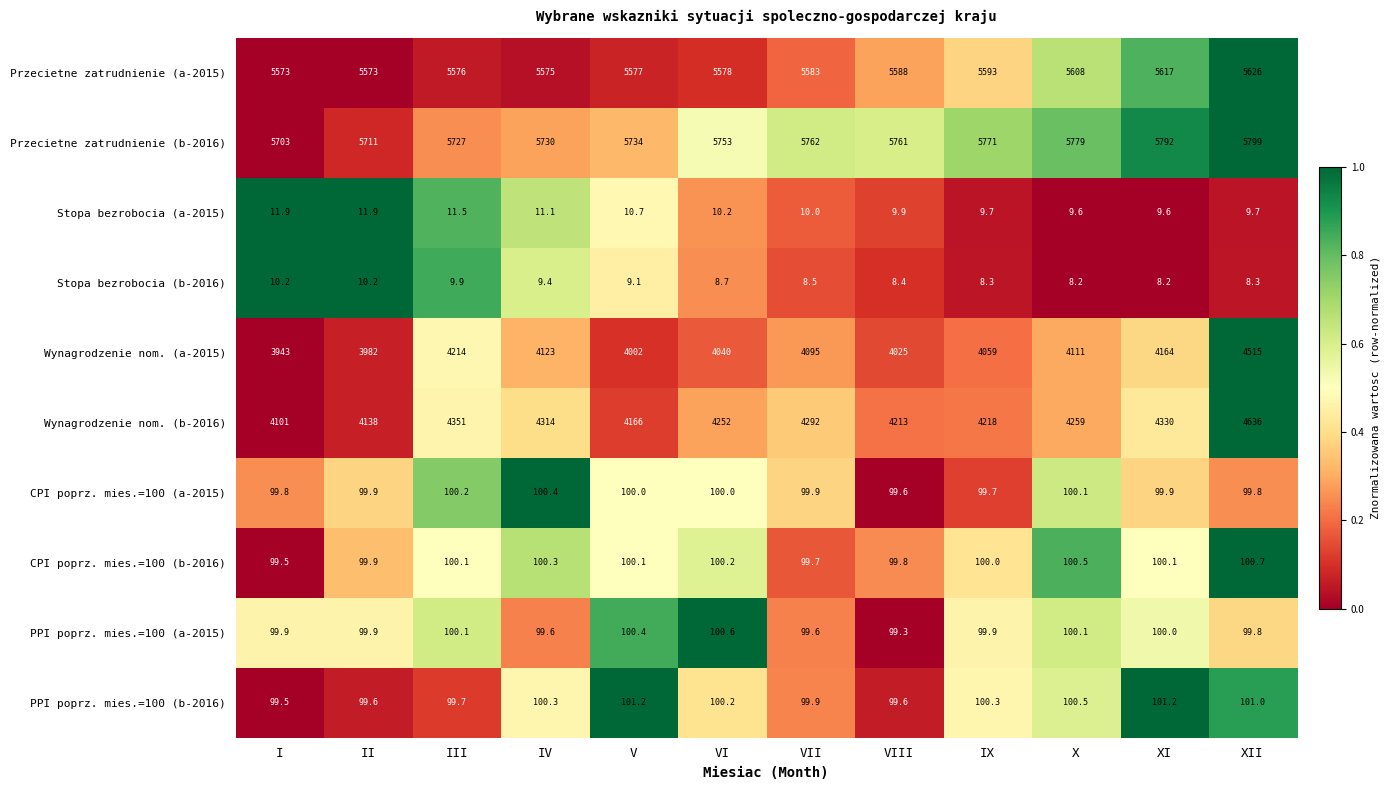

Between IV and V, which series saw the biggest shift?

Wynagrodzenie nom. (b-2016)